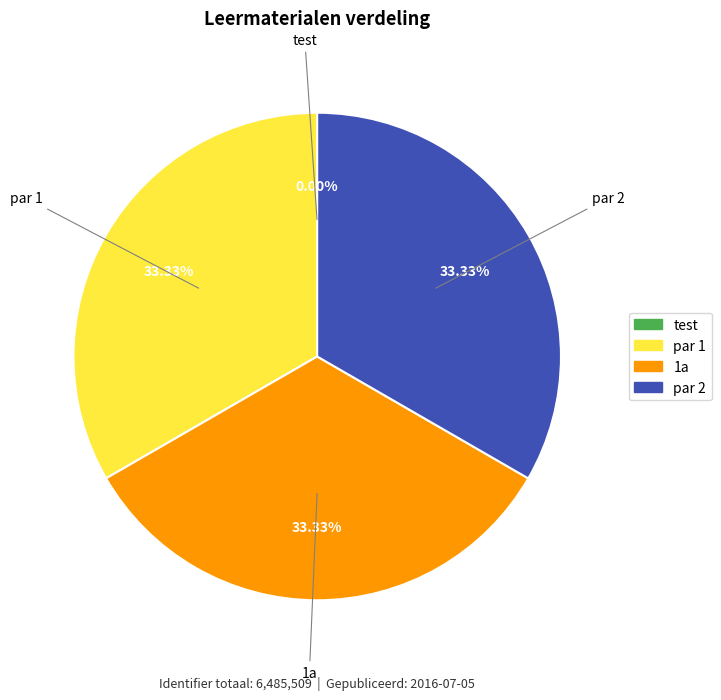

Do 1a and par 1 together represent more than half of the pie?

Yes